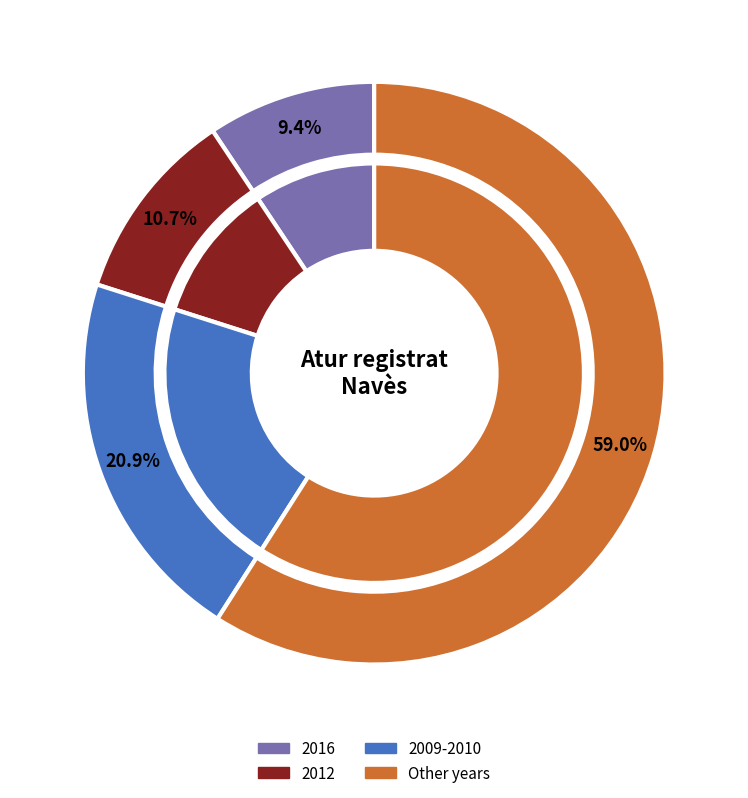

Does 2017 account for over 50% of the chart?

No